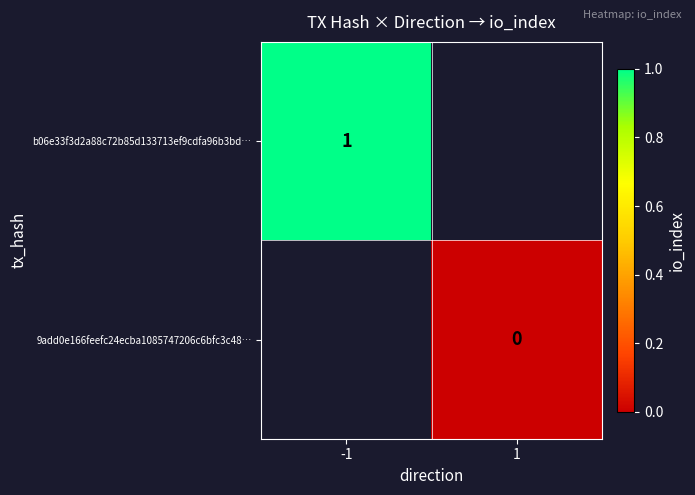

At which label does 9add0e166feefc24ecba1085747206c6bfc3c48… reach its minimum?

-1